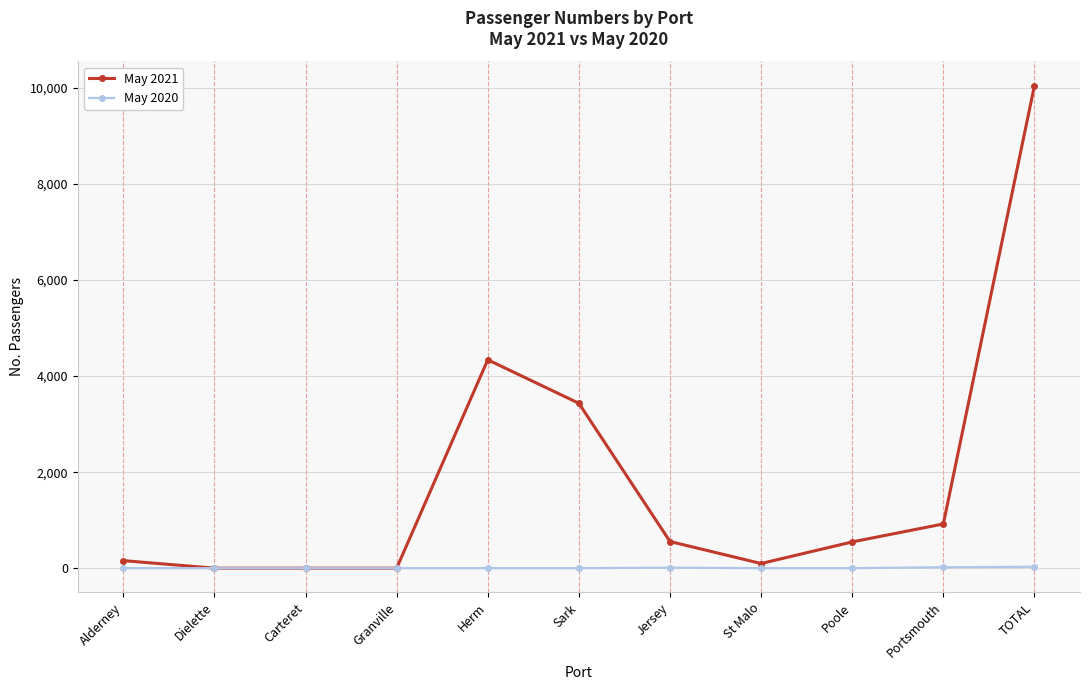

How many series are shown in this chart?

2